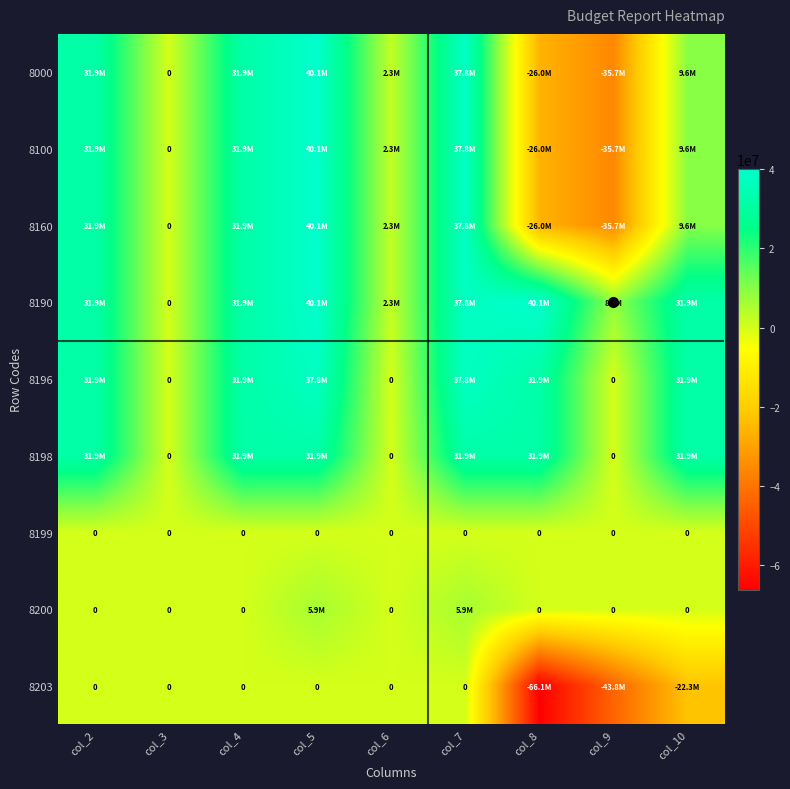

What is the average value of the 8203 series?

-14688992.1